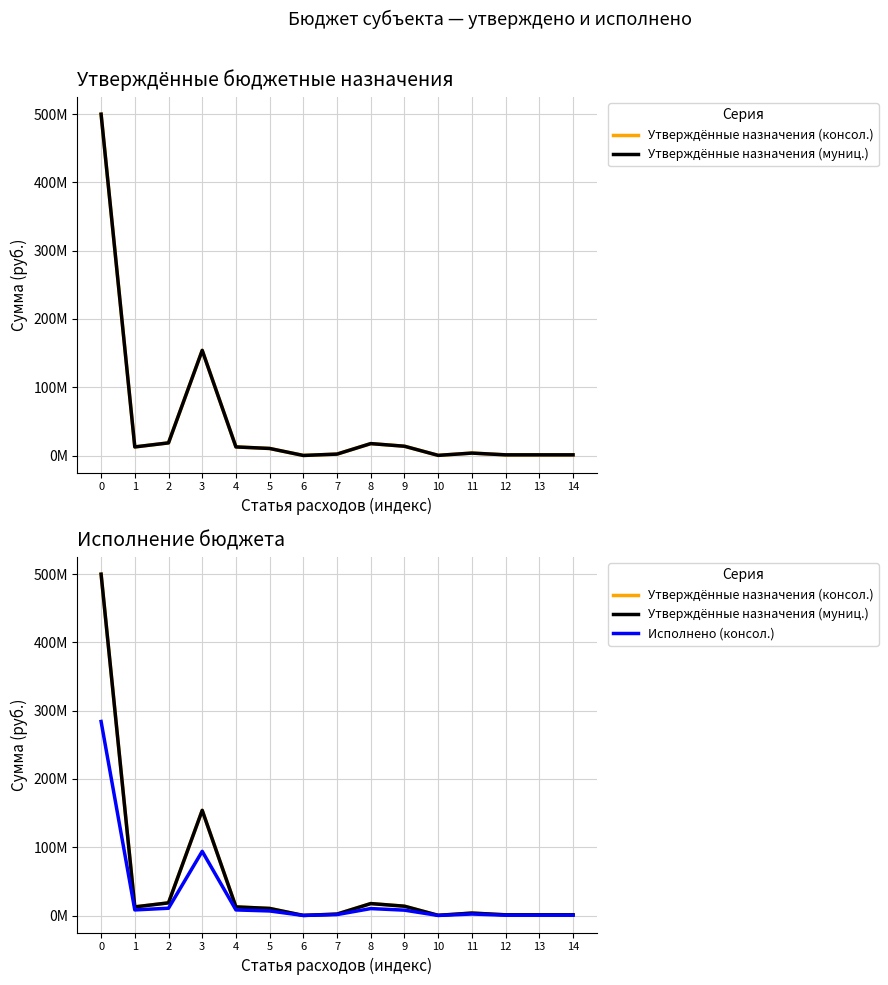

Which category has the lowest value in the Исполнено (консол.) series?

10